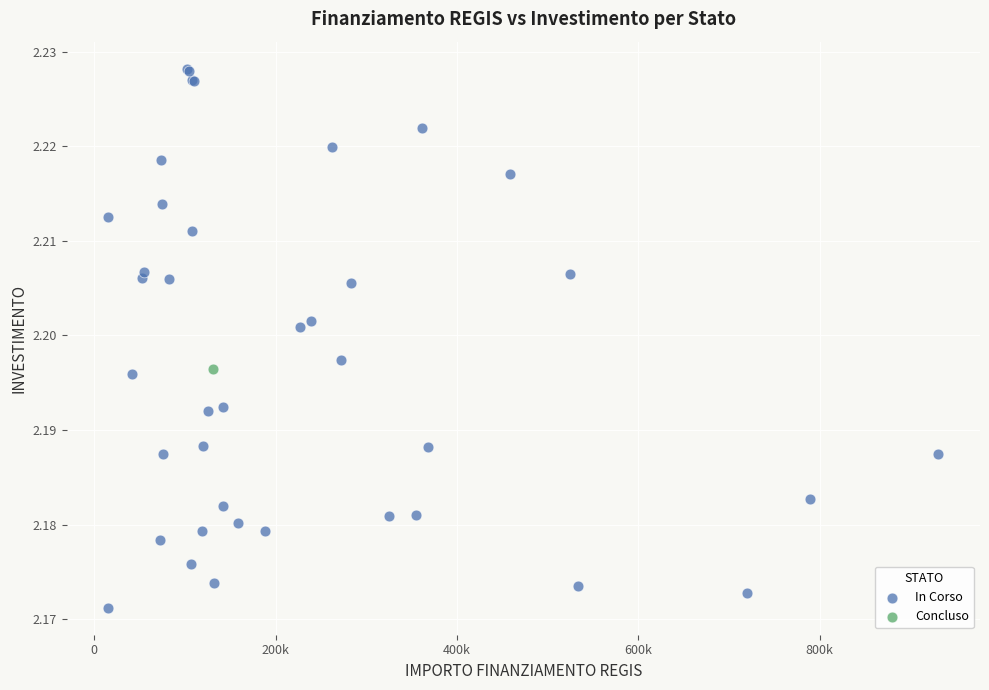

What are all the series names shown in the legend?

In Corso, Concluso